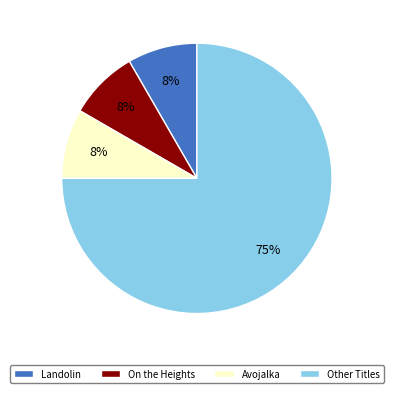

Does any single category account for the majority?

Yes